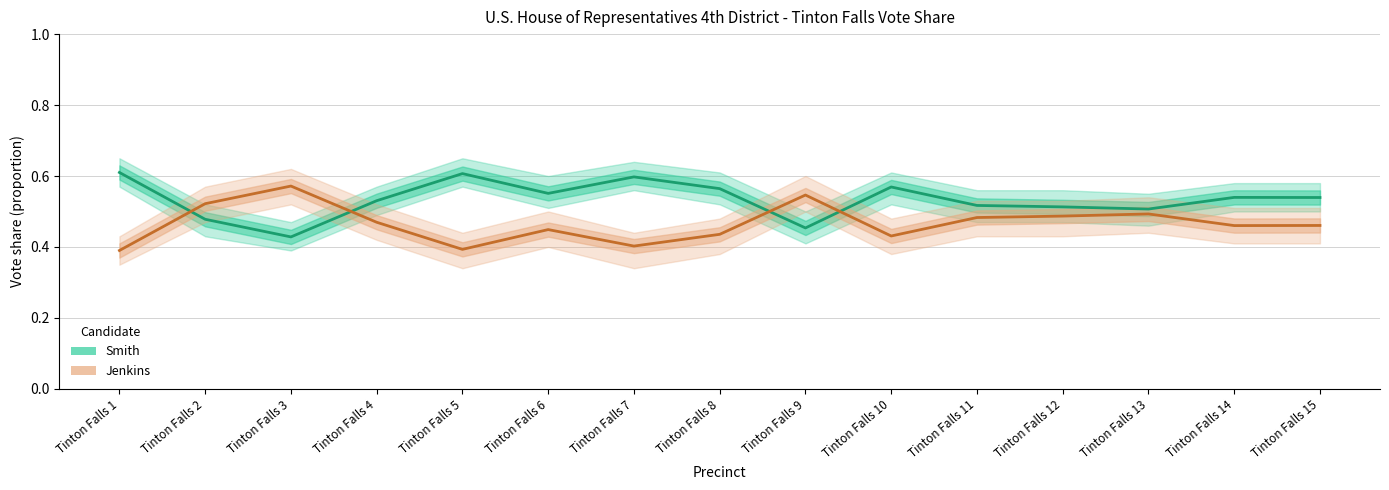

What is the average value of the Smith series?

0.5